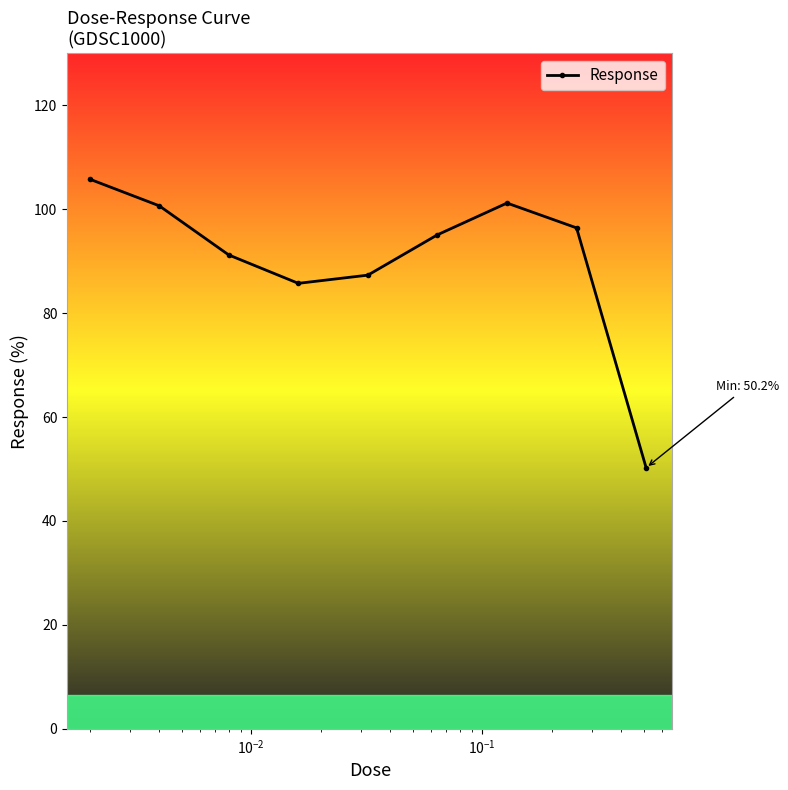

What is the smallest value displayed?

50.2